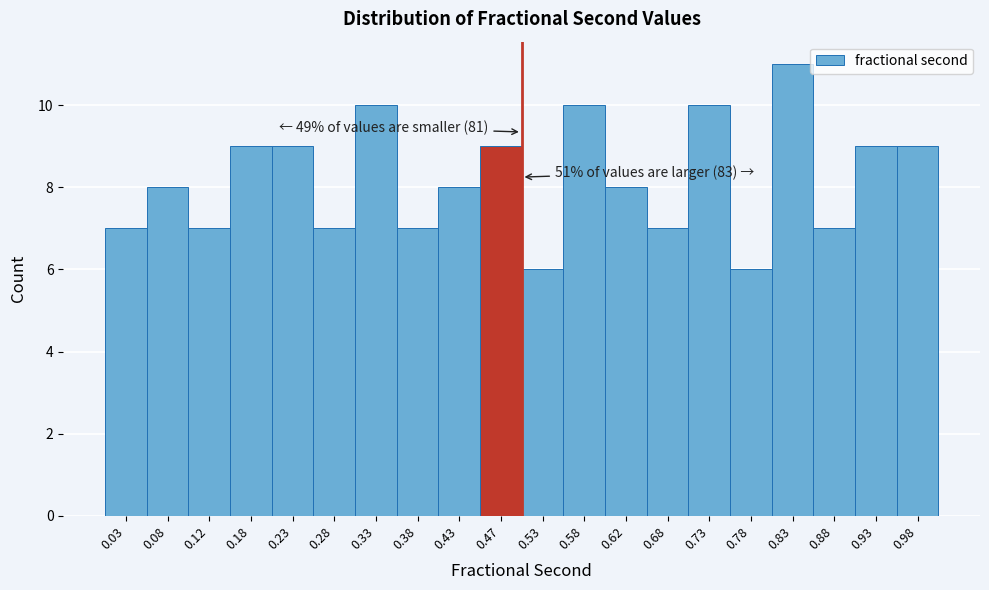

Which range on the x-axis has the tallest bar?

0.80 to 0.85